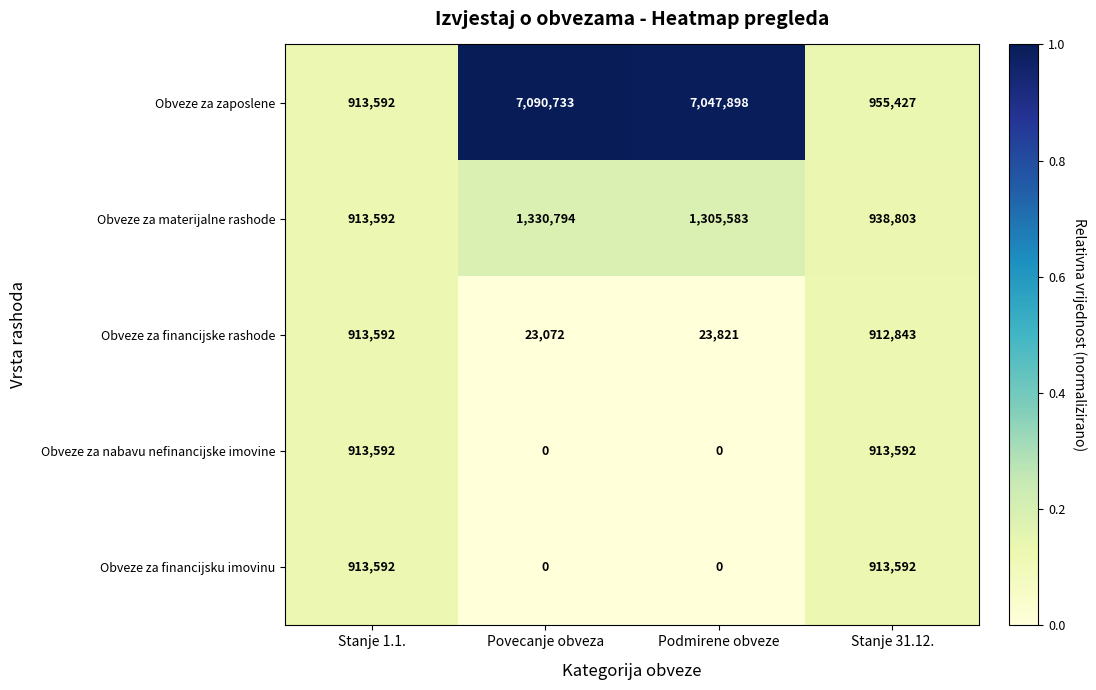

Between Povecanje obveza and Podmirene obveze, which series saw the biggest shift?

Obveze za zaposlene